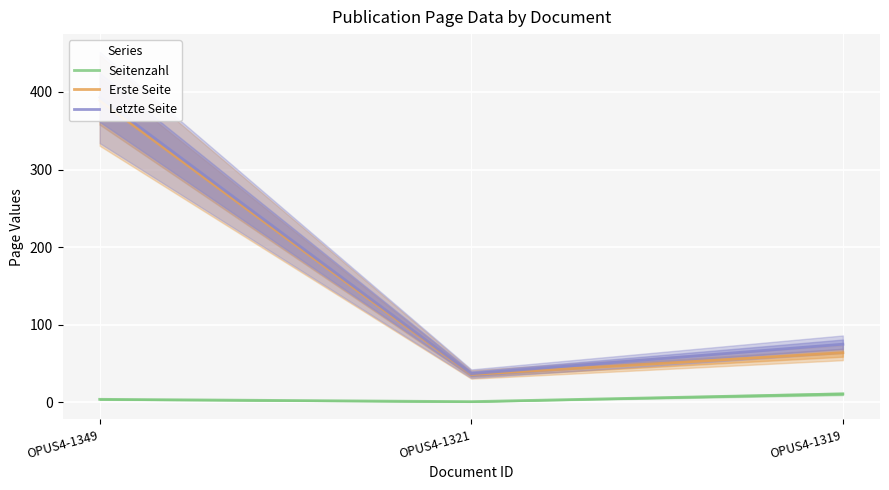

The value of Seitenzahl at OPUS4-1349 is 6. True or false?

False